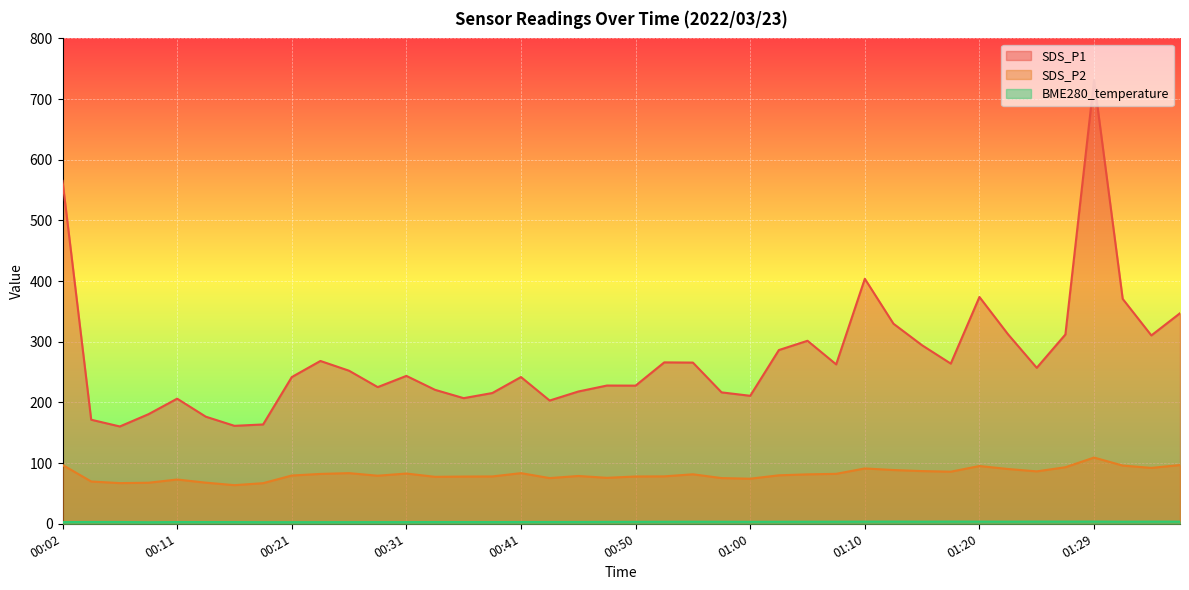

Is the value of BME280_temperature at 01:00 greater than the value of SDS_P2 at 00:43?

No